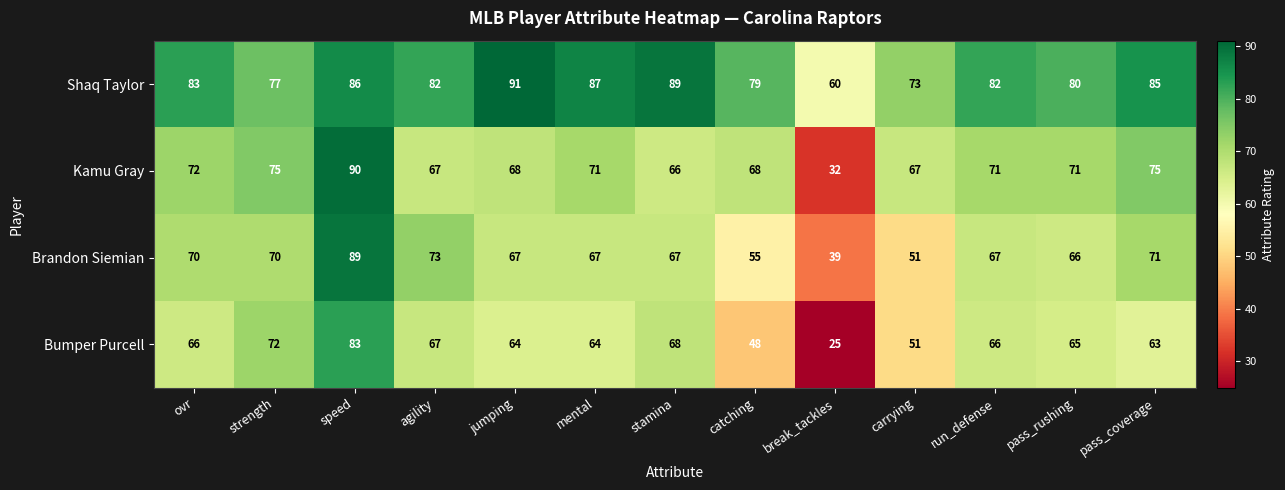

At strength, list the series in order from largest to smallest.

Shaq Taylor, Kamu Gray, Bumper Purcell, Brandon Siemian